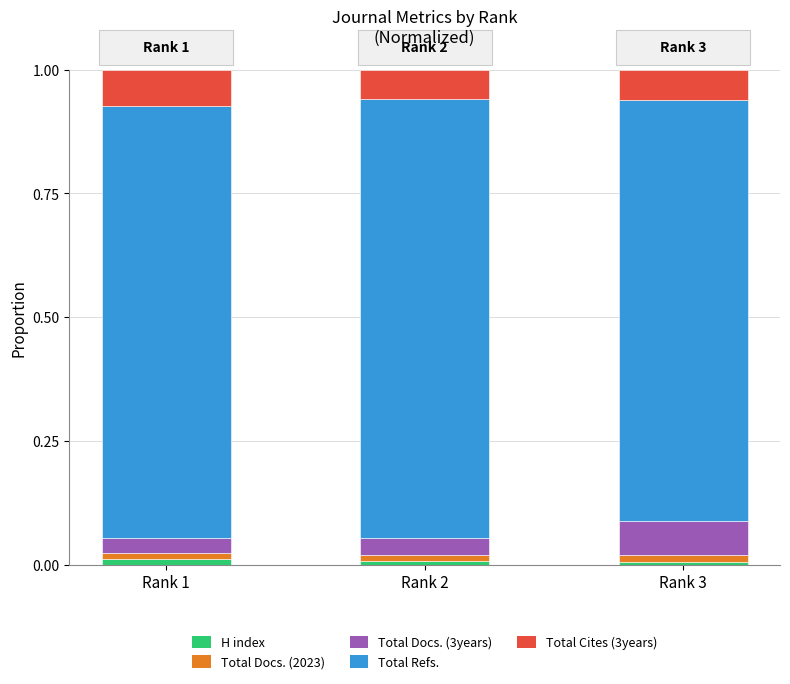

How many categories are shown in the chart?

3